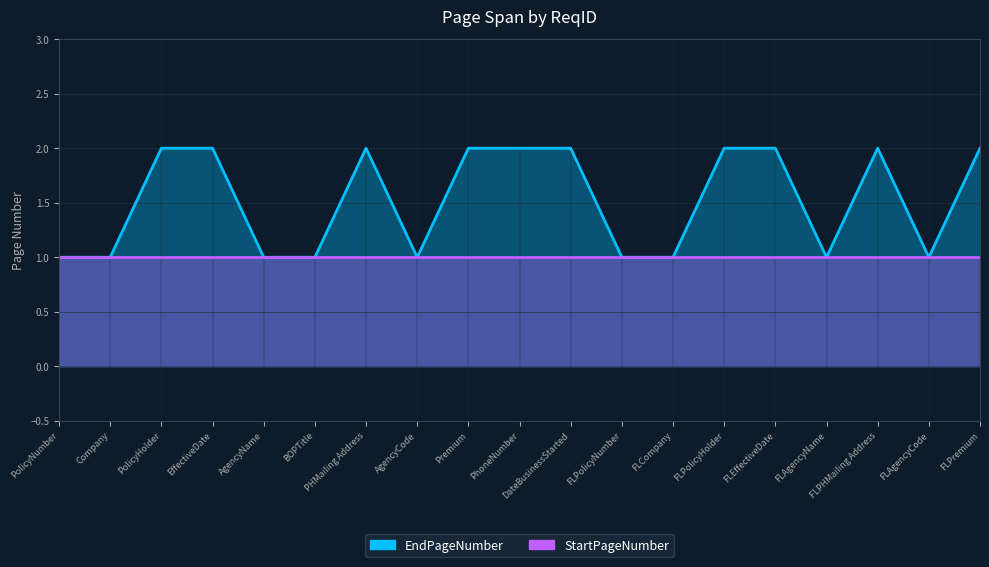

Is the value of EndPageNumber at EffectiveDate greater than the value of StartPageNumber at FLPHMailing Address?

Yes